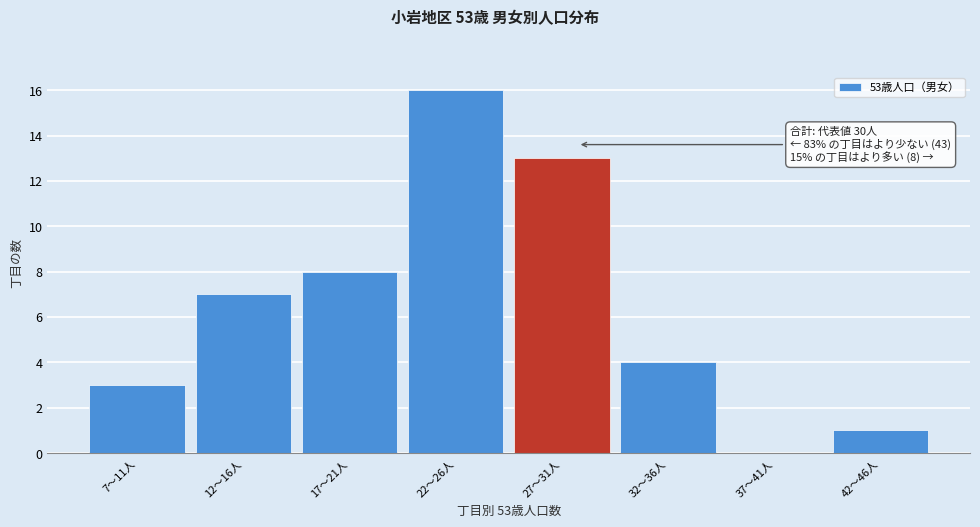

Reading right to left, list all the values displayed in this chart.

42〜46人=1	37〜41人=0	32〜36人=4	27〜31人=13	22〜26人=16	17〜21人=8	12〜16人=7	7〜11人=3